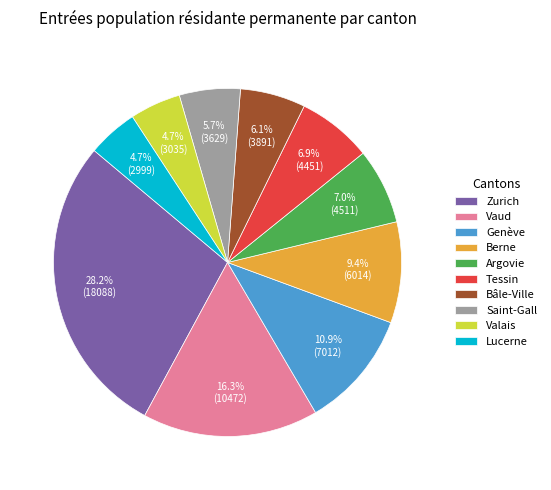

How many slices are in this pie chart?

10